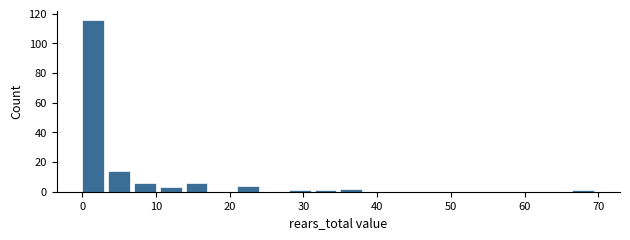

Read against the x-axis, roughly where is the centre of the tallest bar?

1